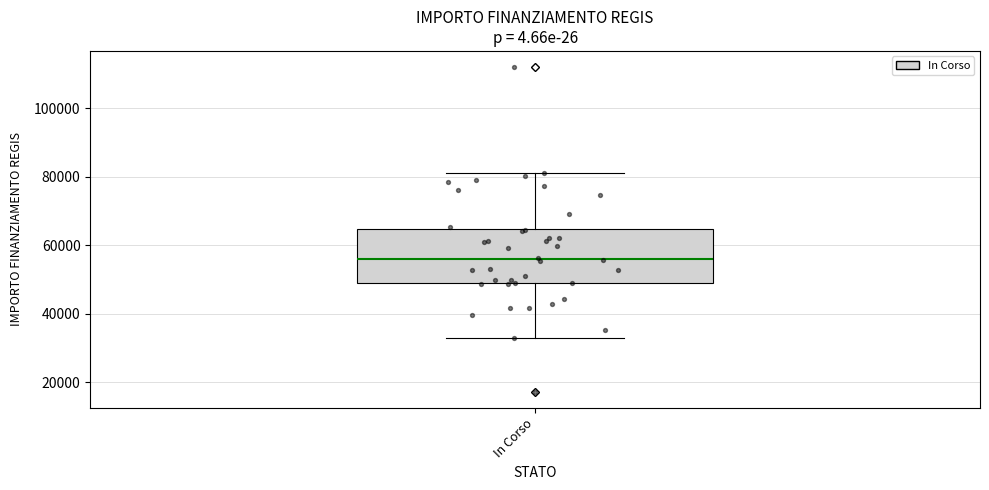

Transcribe this box plot: give where the median line is, the range the box spans, and where the two whiskers end, as read against the y-axis. The values are not printed on the chart, so give them approximately, as read against the axis.

median 56000, box 50000 to 64000, whiskers 32000 to 80000